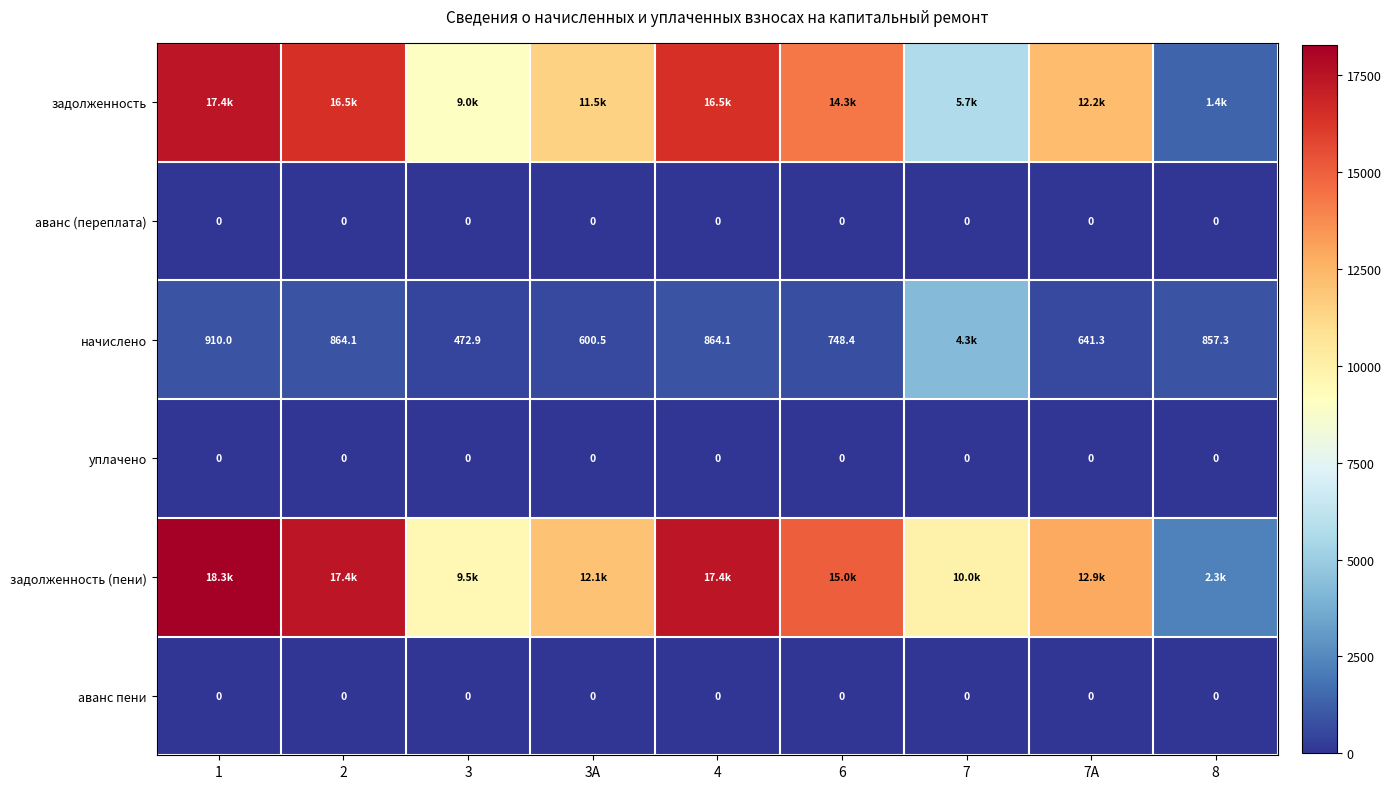

Which series has the largest total across all categories?

задолженность (пени)